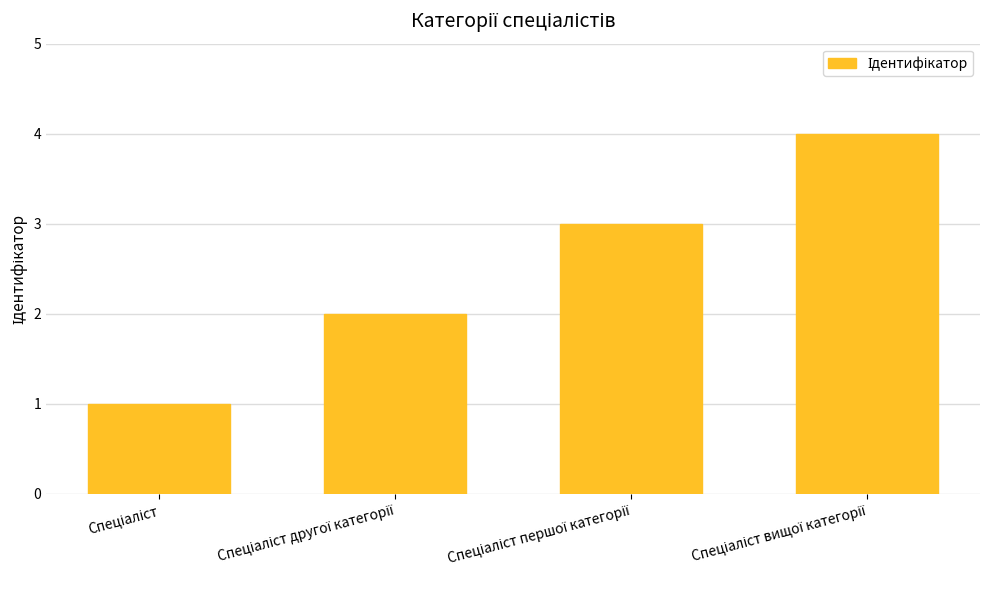

What is the value of the 3rd bar from the left?

3